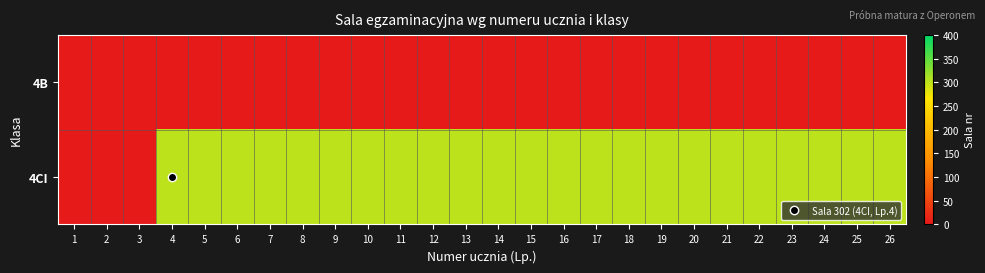

Reading left to right, list all the values displayed in this chart.

4B: 1=2	2=2	3=2	4=2	5=2	6=2	7=2	8=2	9=2	10=2	11=2	12=2	13=2	14=2	15=2	16=2	17=2	18=2	19=2	20=2	21=2	22=2	23=2	24=2	25=2	26=2
4CI: 1=2	2=2	3=2	4=302	5=302	6=302	7=302	8=302	9=302	10=302	11=302	12=302	13=302	14=302	15=302	16=302	17=302	18=302	19=302	20=302	21=302	22=302	23=302	24=302	25=302	26=302